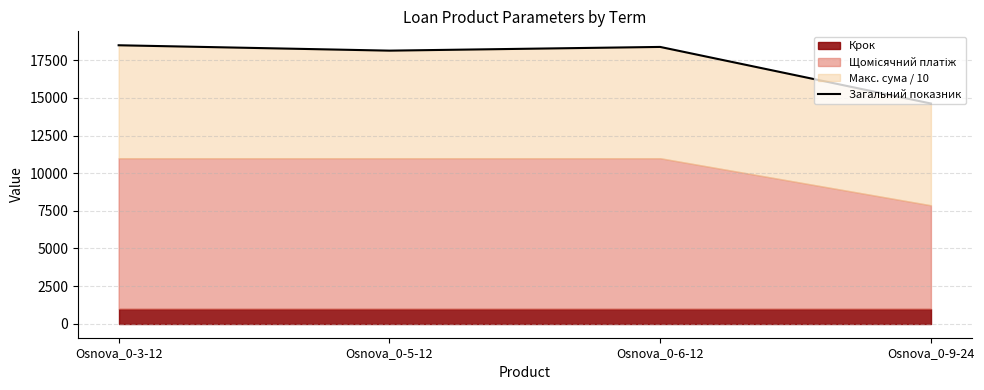

How many interior local peaks (higher than both neighbors) does the data have?

1